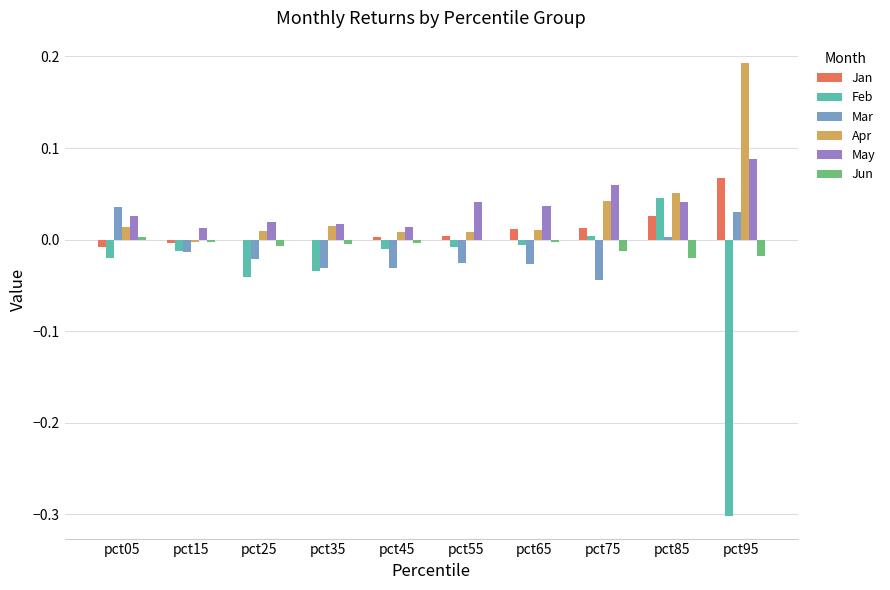

How many series are shown in this chart?

6